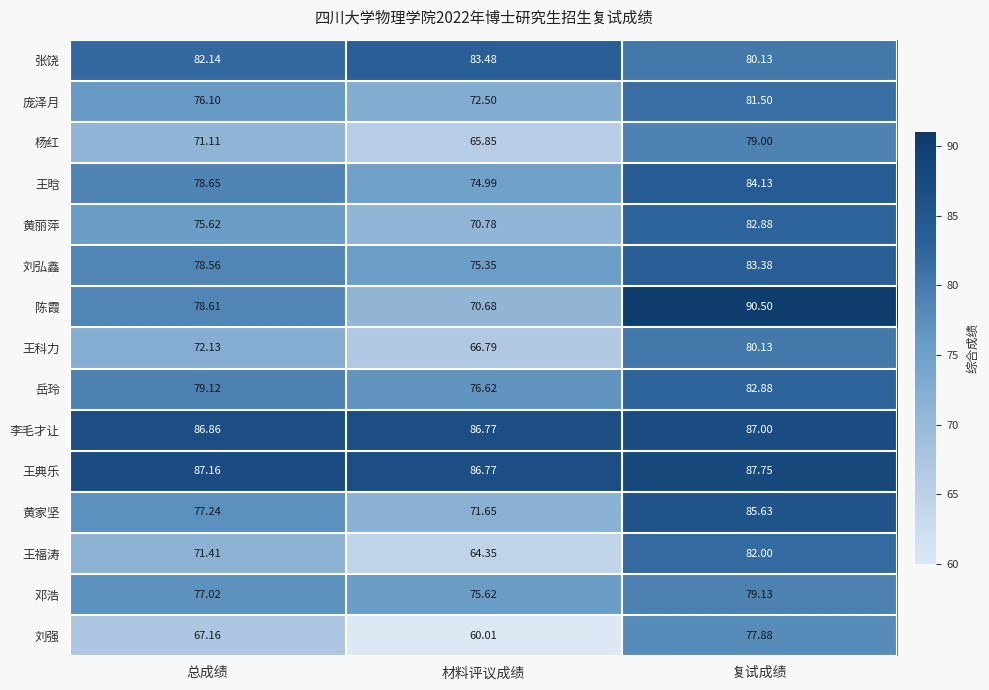

Is the value of 李毛才让 at 复试成绩 greater than the value of 黄家坚 at 材料评议成绩?

Yes